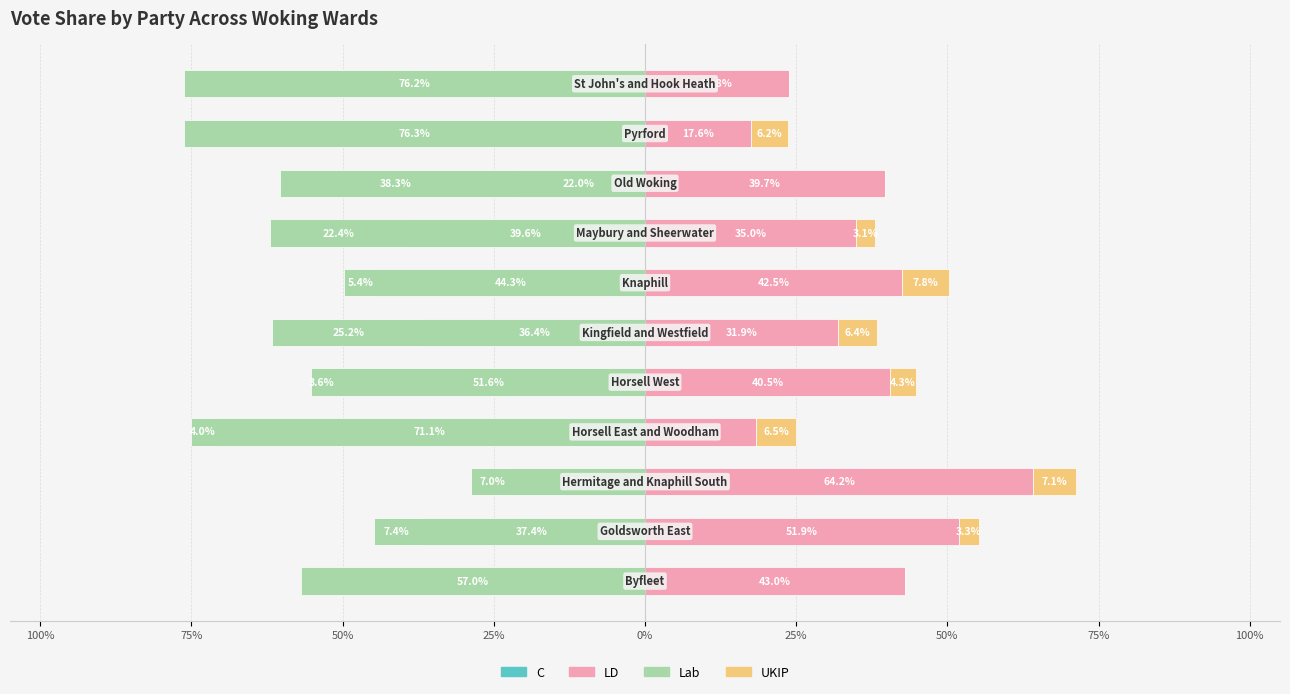

At how many categories does at least one series exceed 3?

11